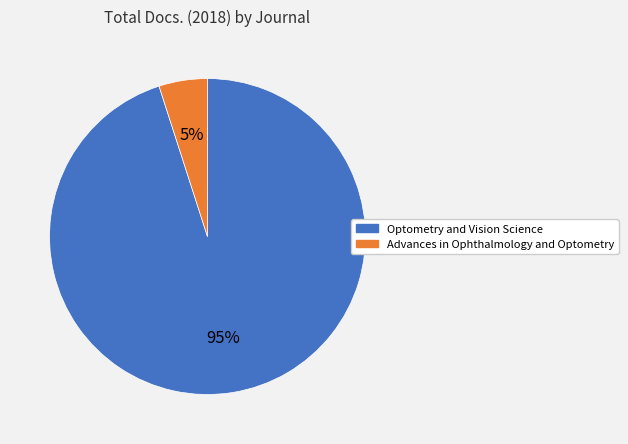

Which slice is the largest?

Optometry and Vision Science